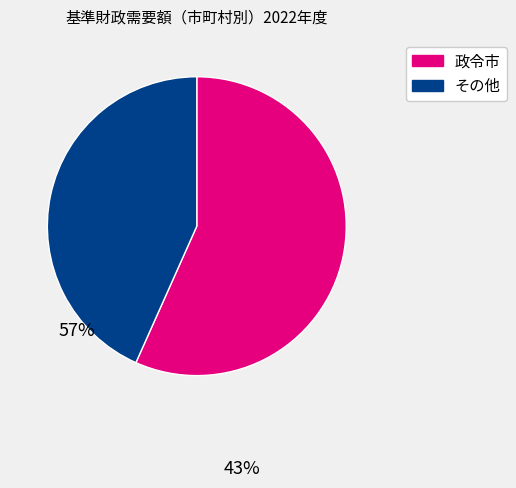

How many slices are in this pie chart?

2